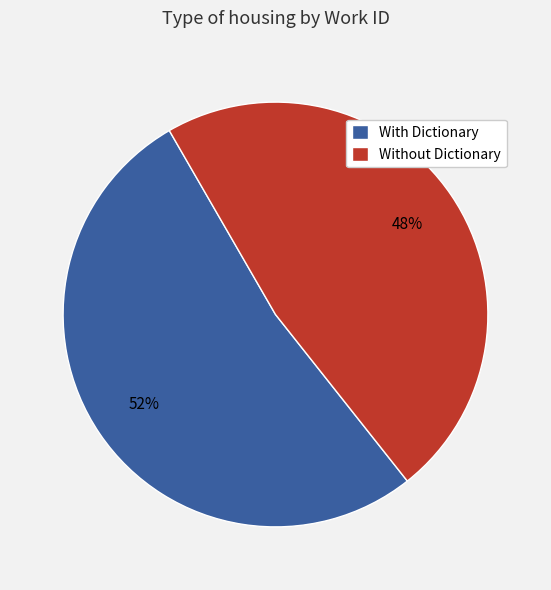

True or false: With Dictionary accounts for 52% of the total.

True